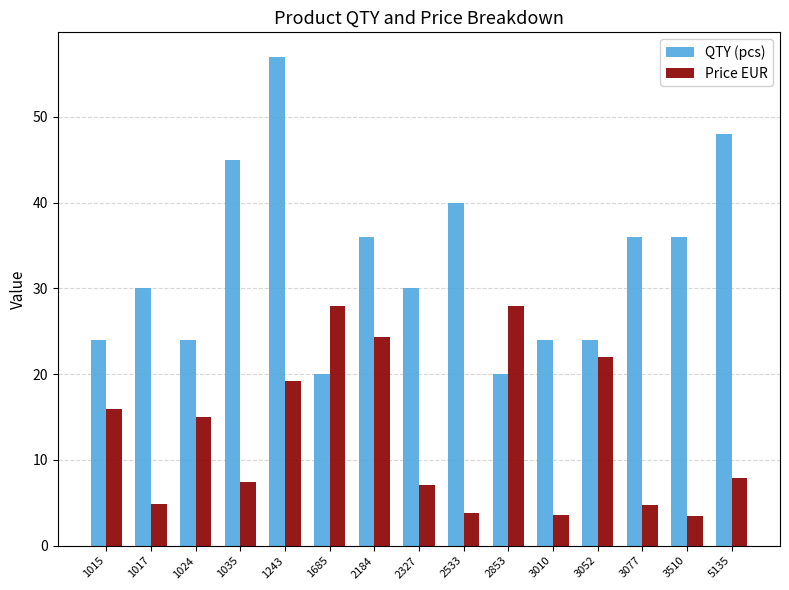

What is the average value of the QTY (pcs) series?

32.9